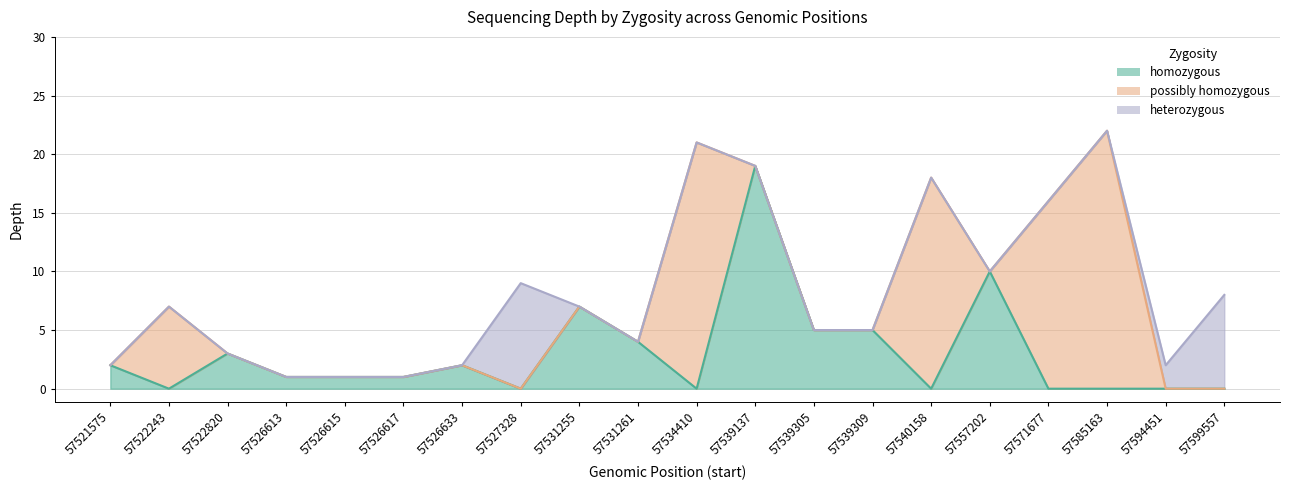

Which series has the widest spread of values?

possibly homozygous